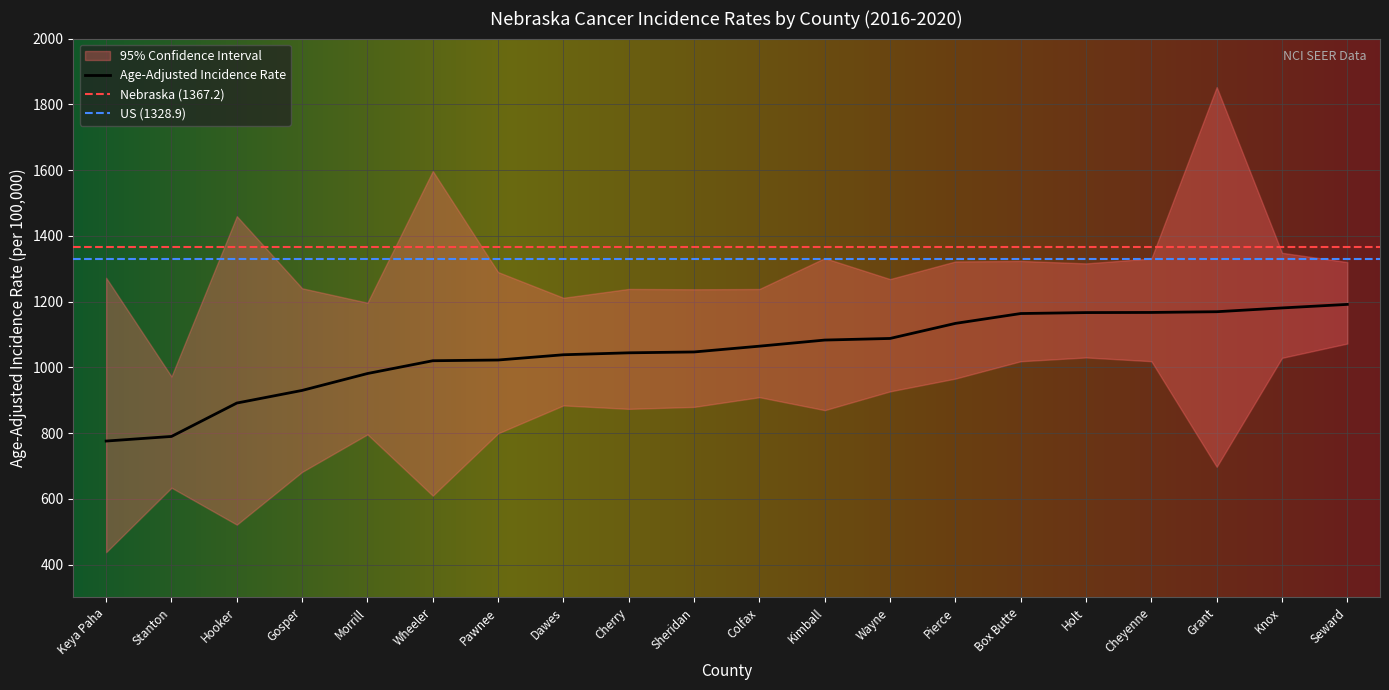

How many values in the Age-Adjusted Rate series are below 1064?

10